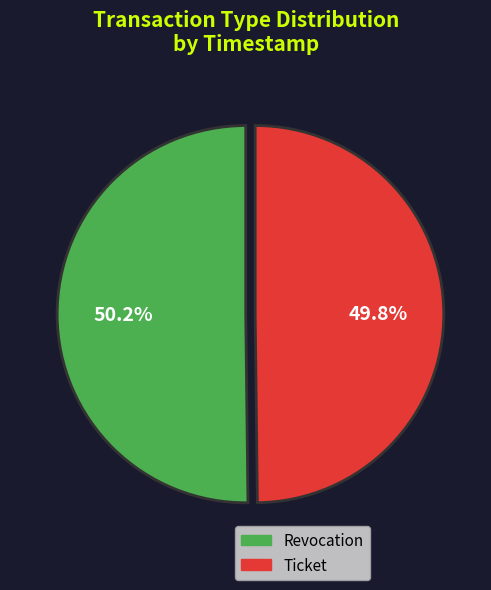

How many slices are in this pie chart?

2